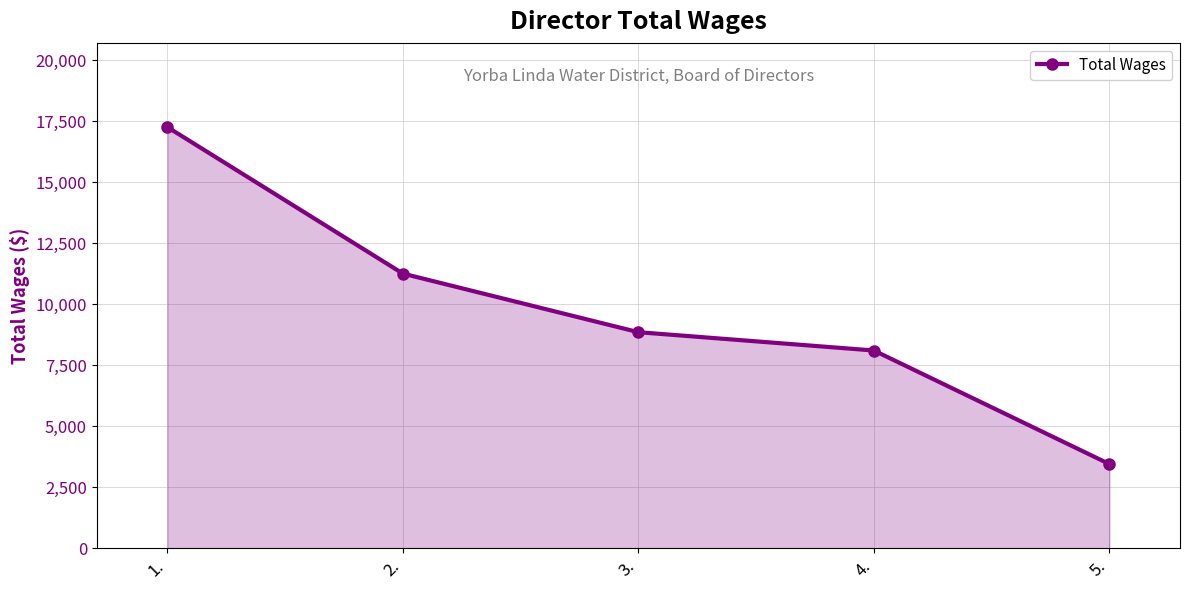

At which category does the chart reach its minimum across all series?

5.